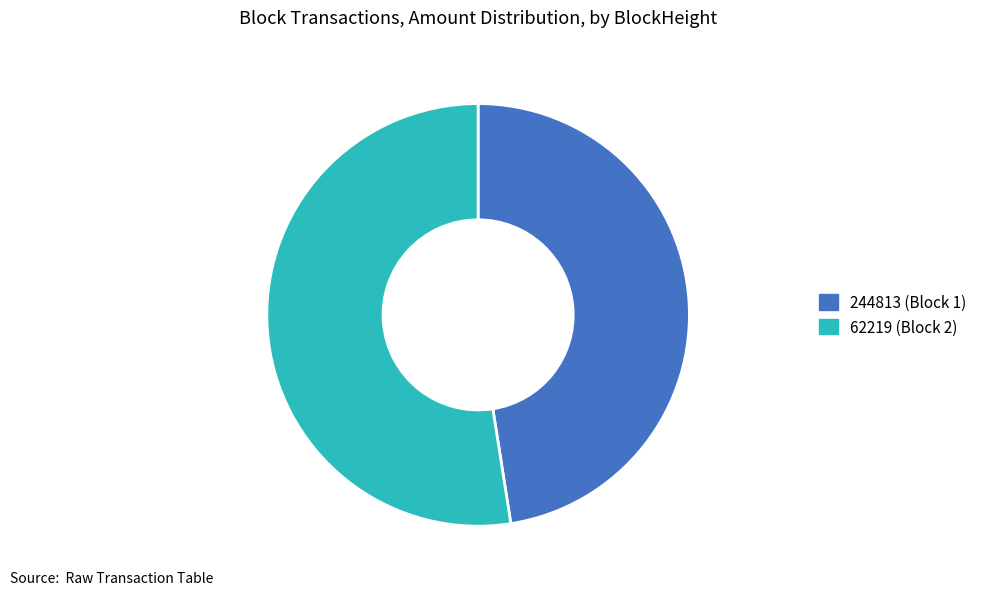

Is 62219 the majority of the pie?

Yes